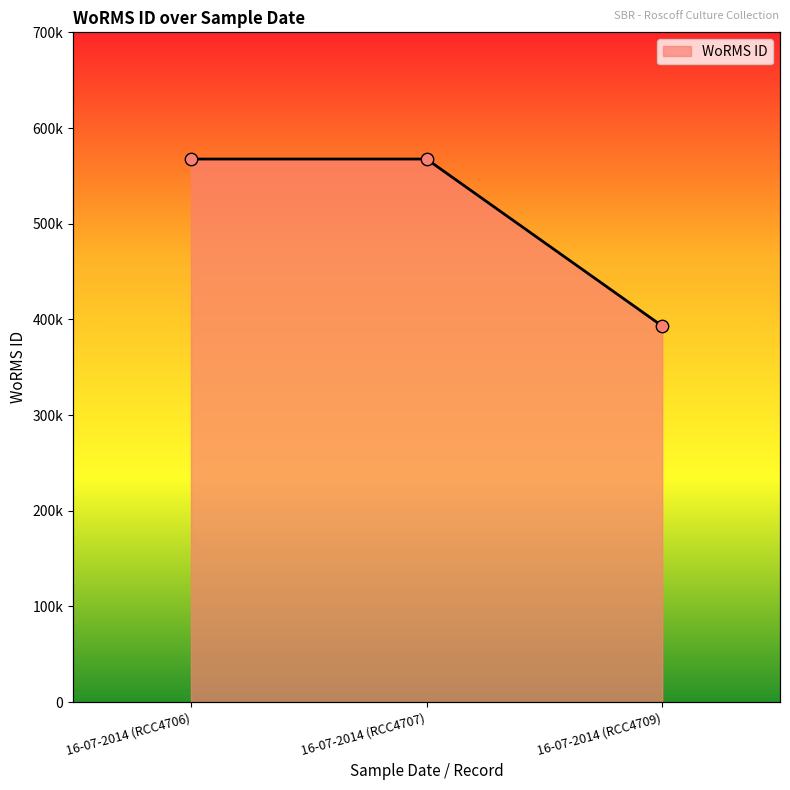

What is the ratio of the value at 16-07-2014 (RCC4707) to the value at 16-07-2014 (RCC4706)?

1.0